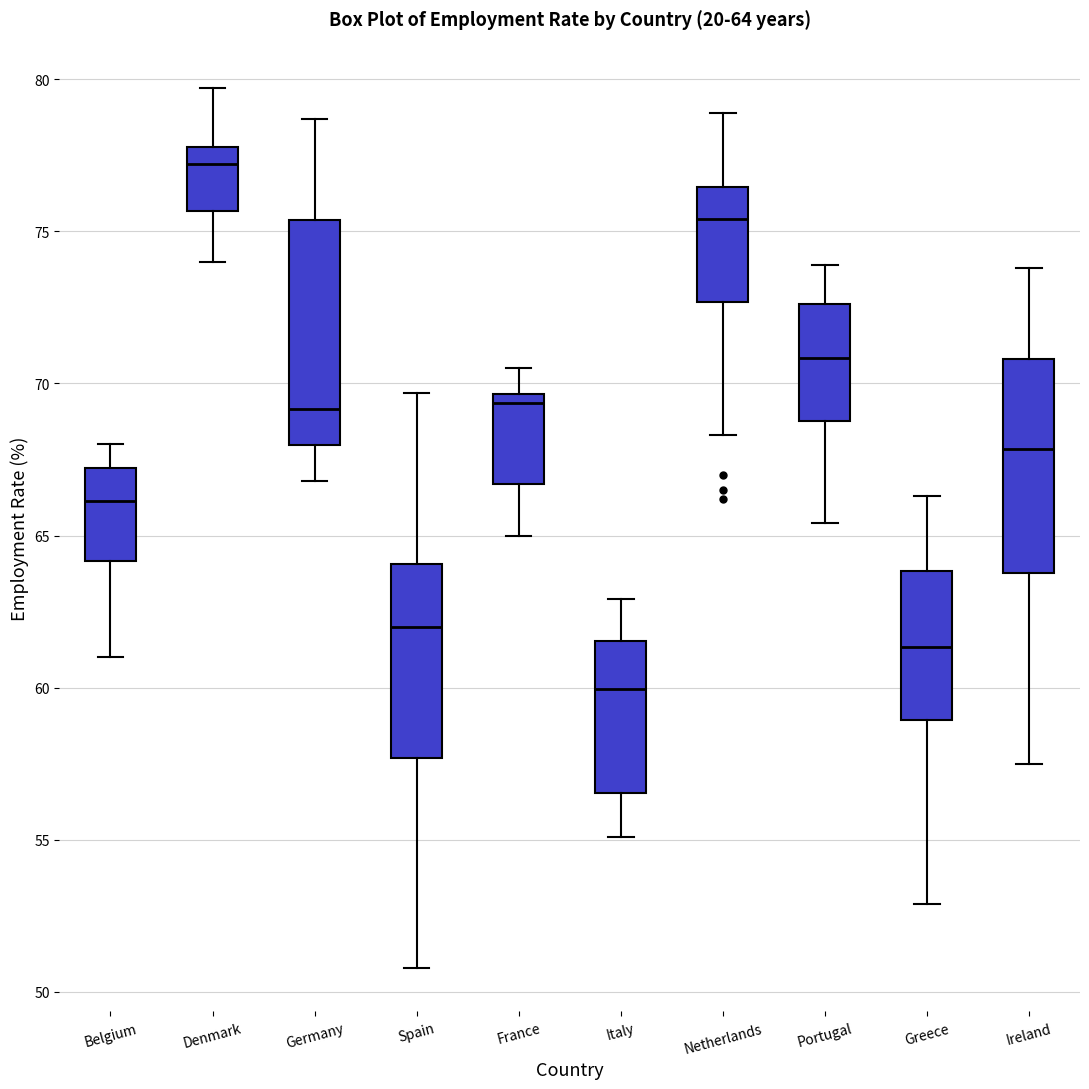

Which box's median line is the lowest?

Italy